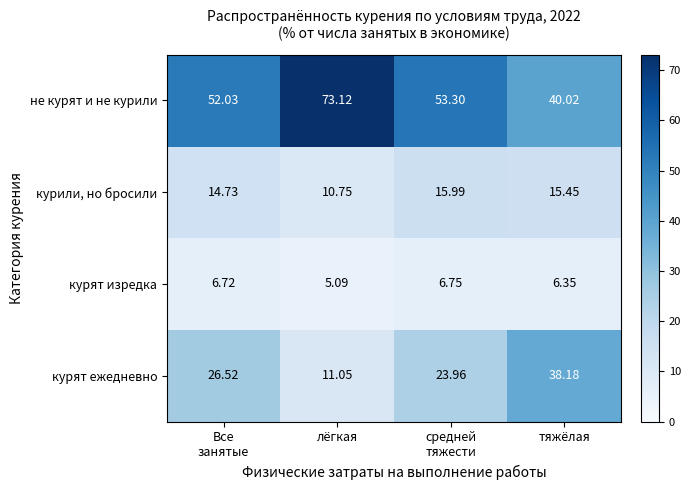

At which category does the chart reach its peak across all series?

лёгкая